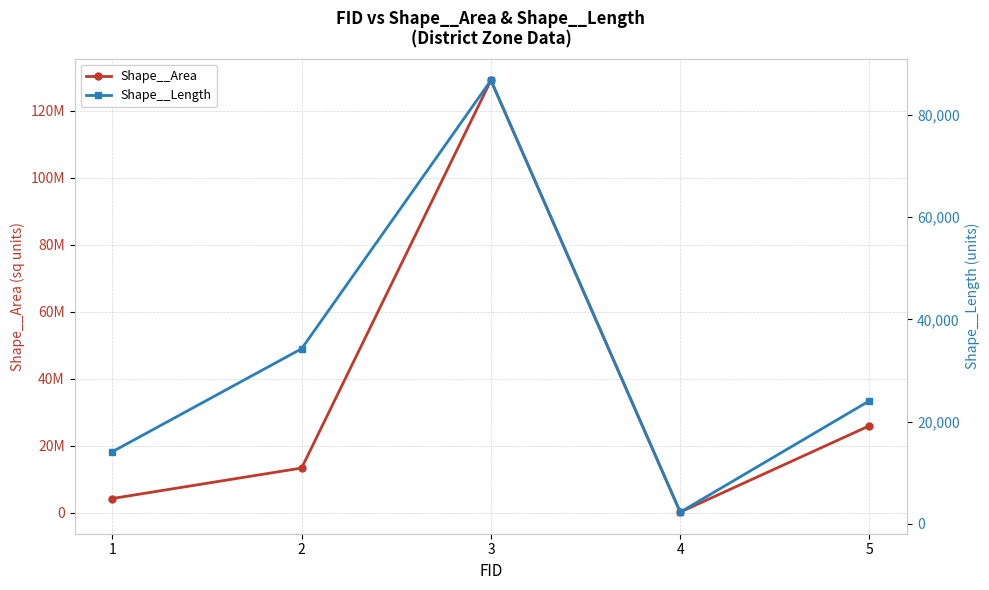

What is the sum of the Shape__Length values at 4 and 5?

26332.4